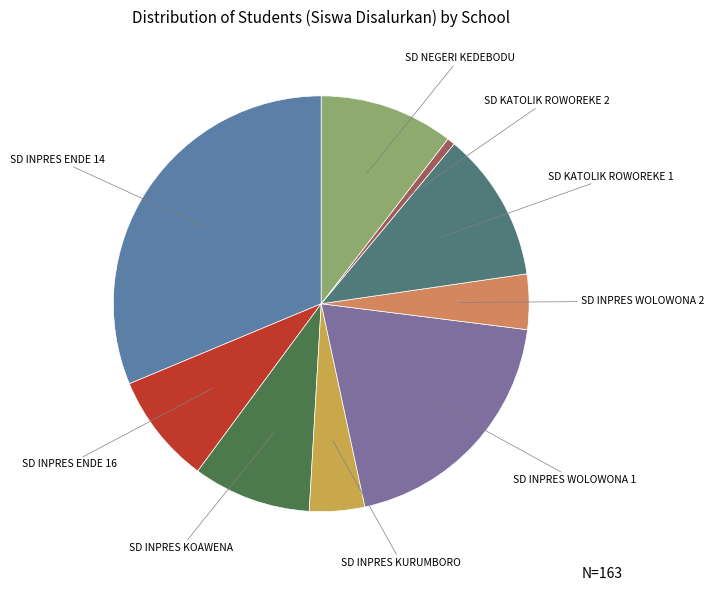

Is there a majority slice in this chart?

No